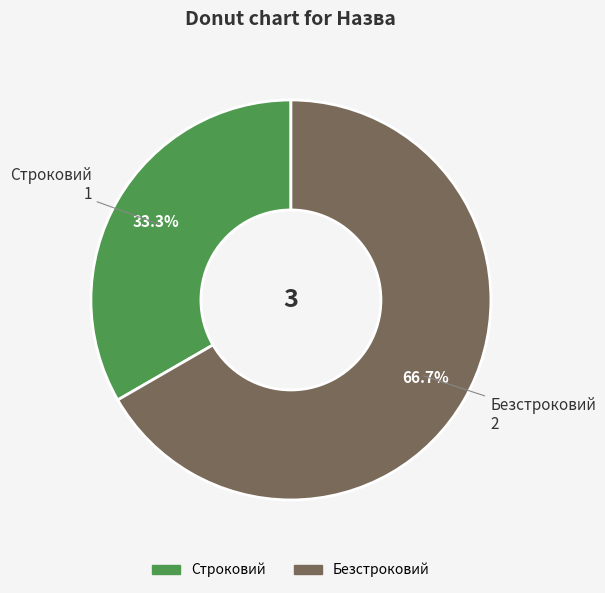

Is there a majority slice in this chart?

Yes